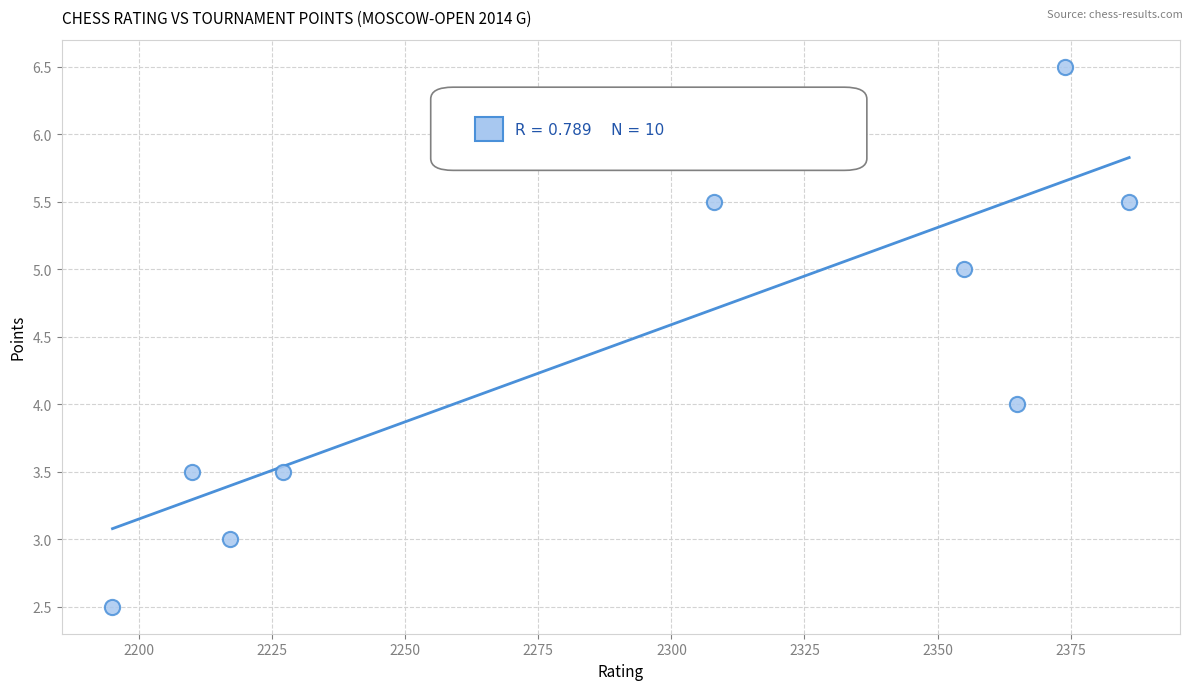

What is the range of X values (max minus min)?

191.0